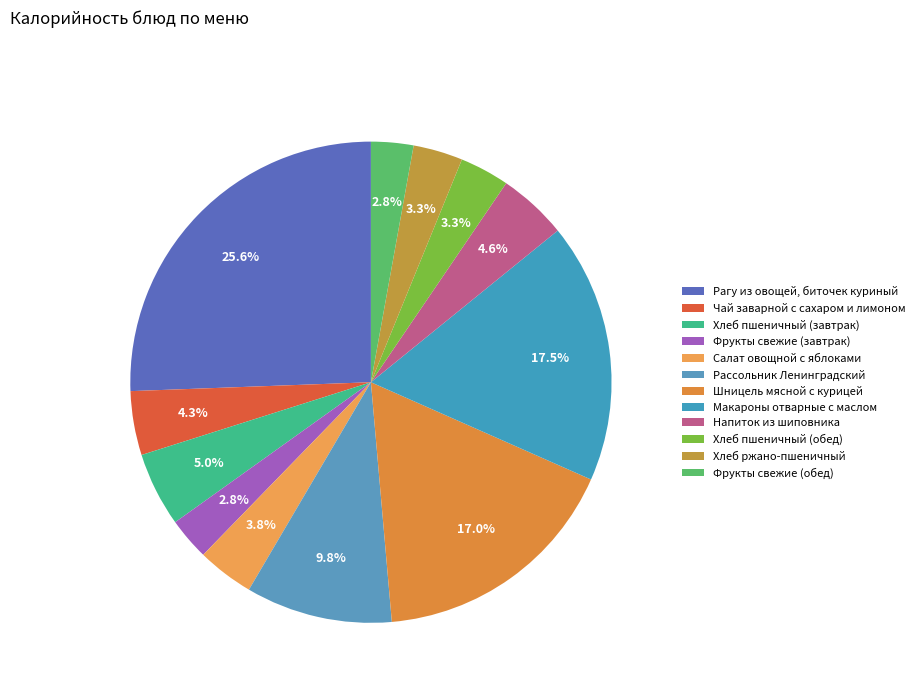

True or false: Макароны отварные с маслом accounts for 17% of the total.

True